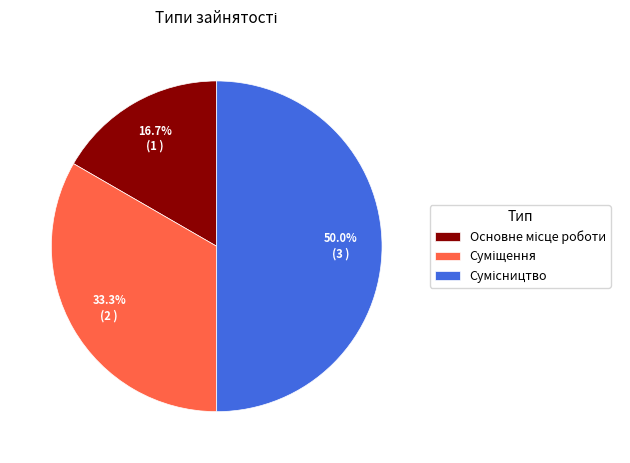

Does any single category account for the majority?

No